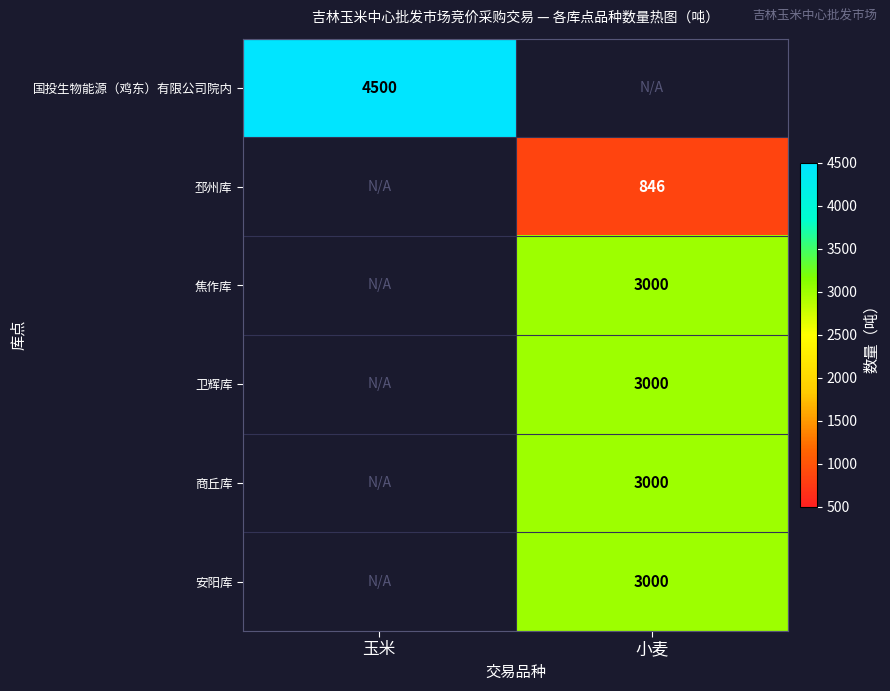

Is it true that 卫辉库 equals 4376 at 小麦?

False